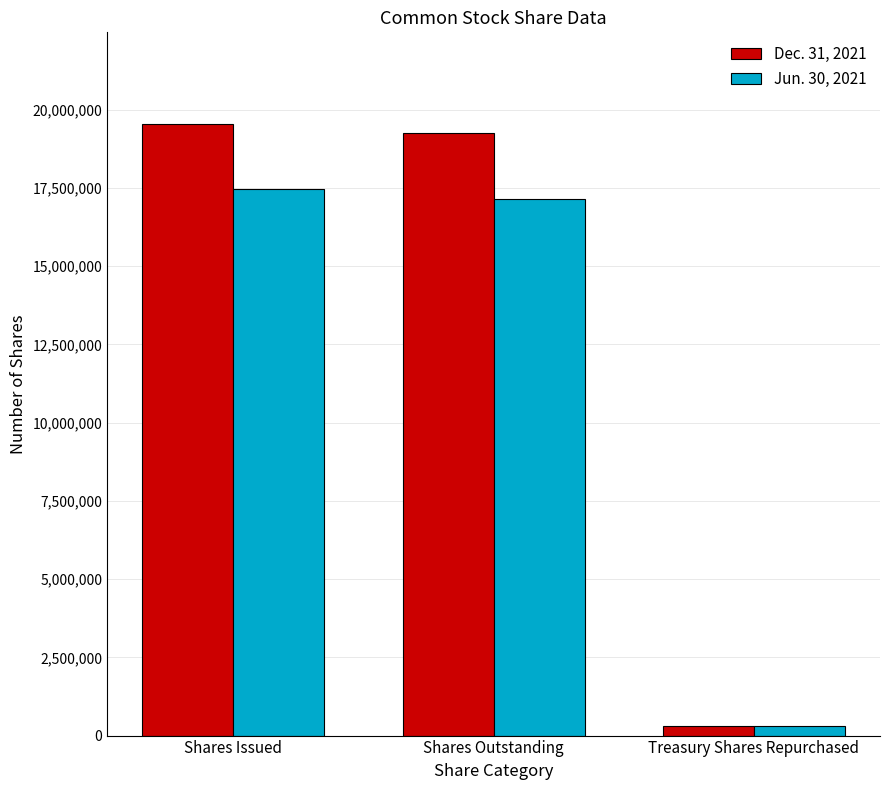

The value of Dec. 31, 2021 at Treasury Shares Repurchased is 295615. True or false?

True